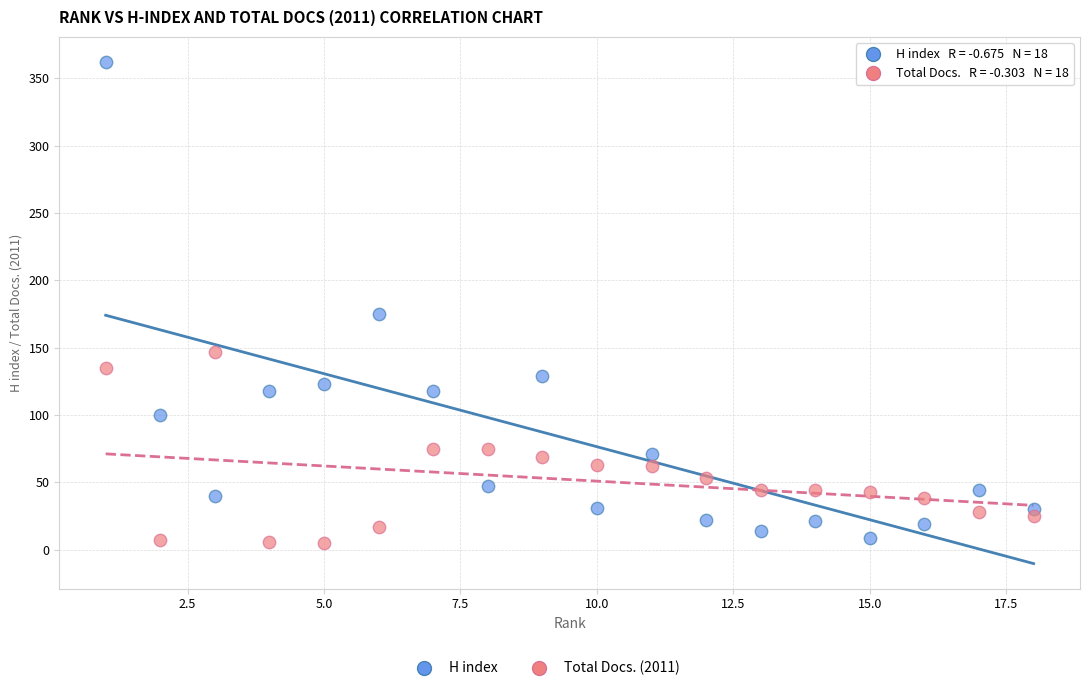

Which series contains the lowest Y value?

Total Docs. (2011)